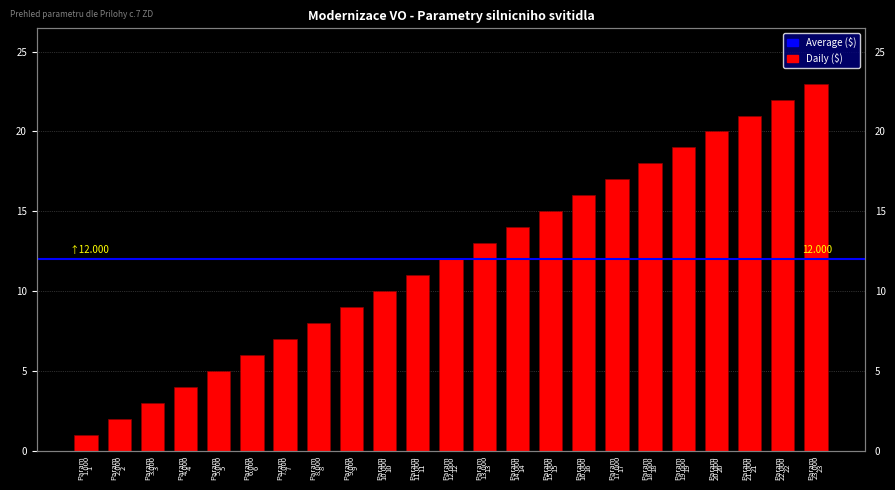

The chart shows a value of 6 at Param 6. True or false?

True